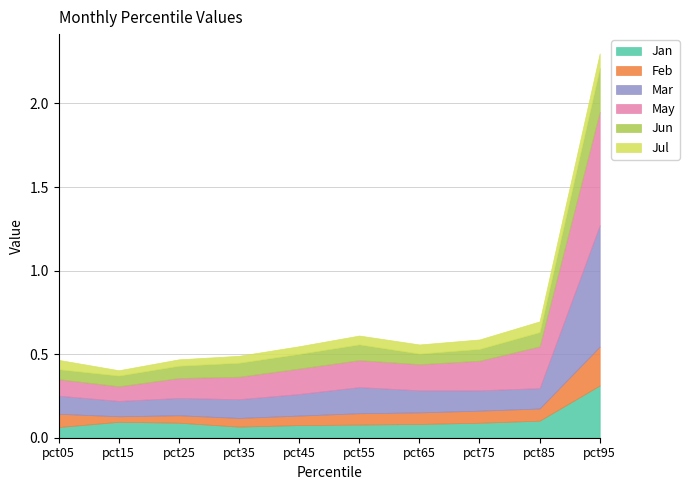

Reading left to right, transcribe all the data shown in this chart.

Jan: 0.1	0.1	0.1	0.1	0.1	0.1	0.1	0.1	0.1	0.3
Feb: 0.1	0.0	0.0	0.1	0.1	0.1	0.1	0.1	0.1	0.2
Mar: 0.1	0.1	0.1	0.1	0.1	0.2	0.1	0.1	0.1	0.7
May: 0.1	0.1	0.1	0.1	0.2	0.2	0.2	0.2	0.3	0.7
Jun: 0.1	0.1	0.1	0.1	0.1	0.1	0.1	0.1	0.1	0.3
Jul: 0.1	0.0	0.0	0.0	0.0	0.1	0.1	0.1	0.1	0.1